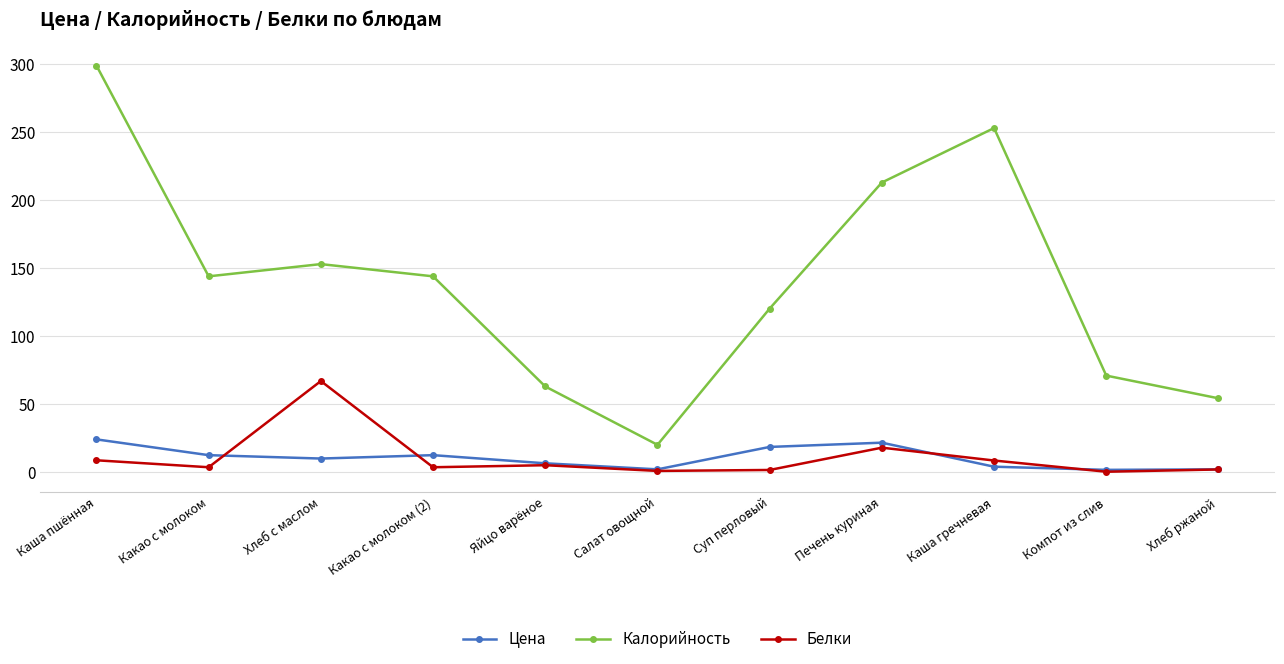

Which series changed the most between Какао с молоком (2) and Каша гречневая?

Калорийность